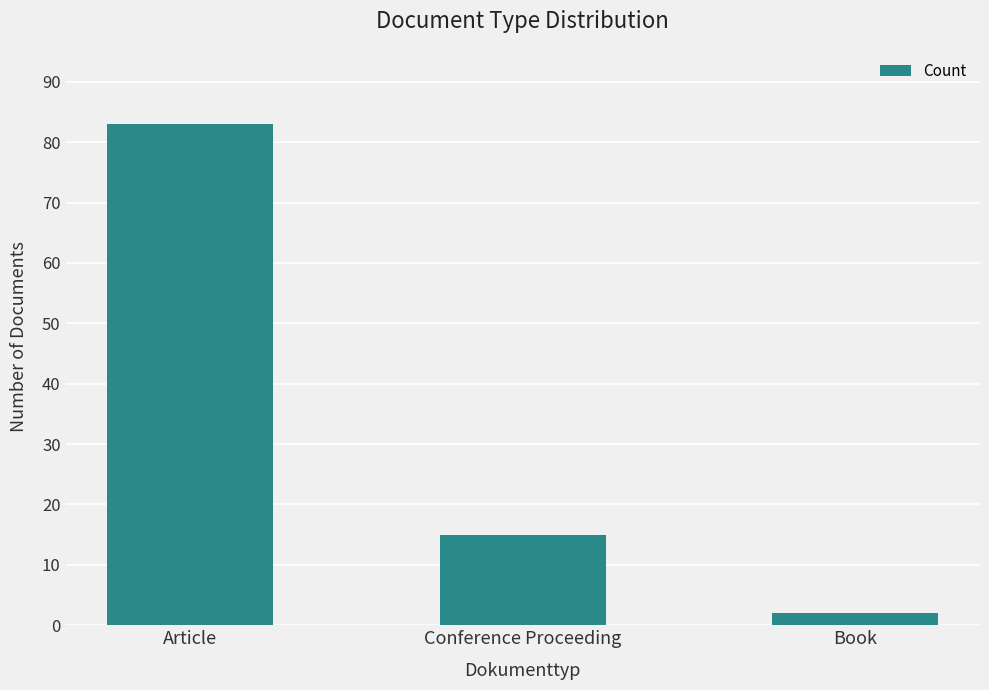

Which category has the lowest value across all series?

Book